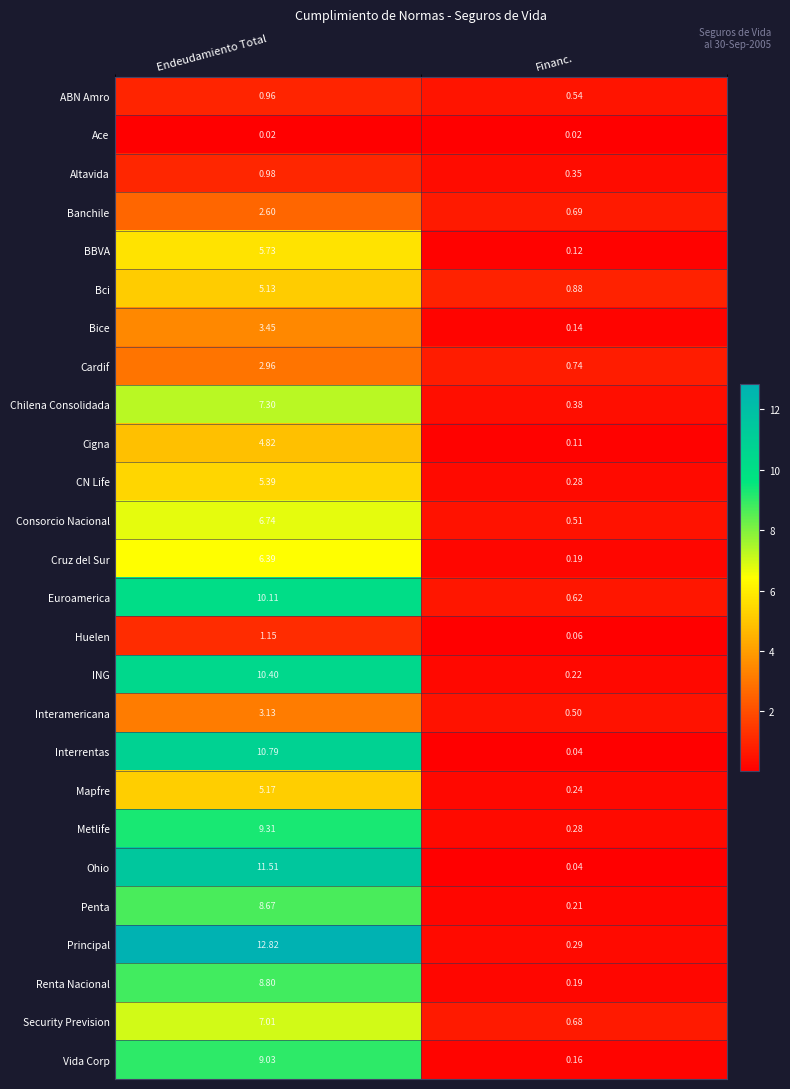

Which series has the largest total across all categories?

Principal